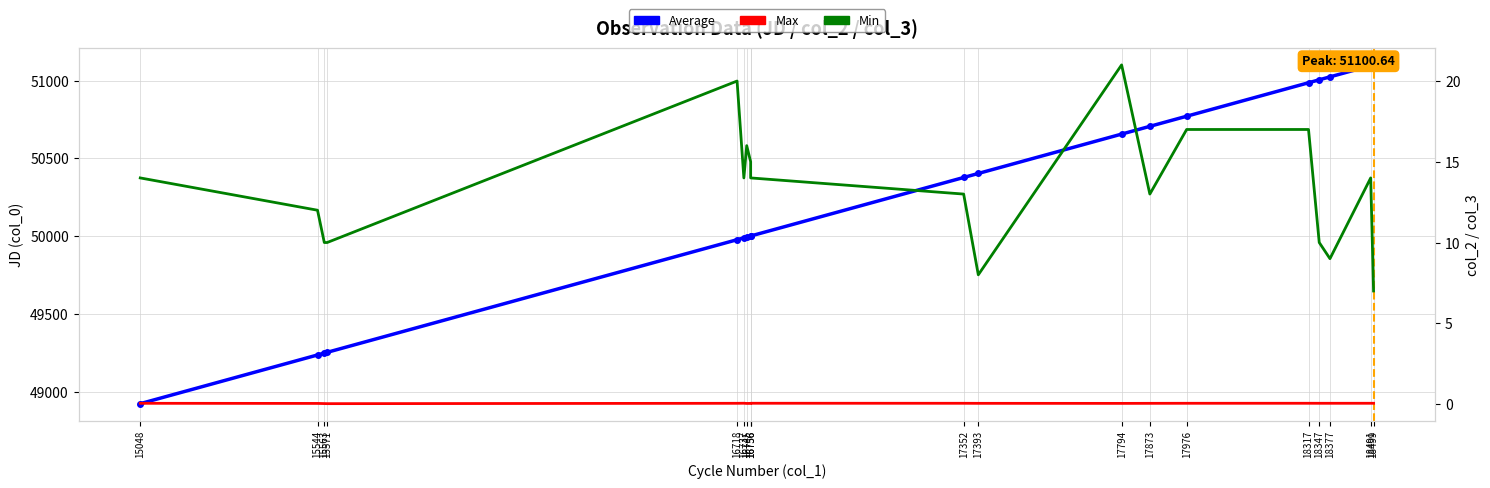

Count the number of categories in the chart.

19